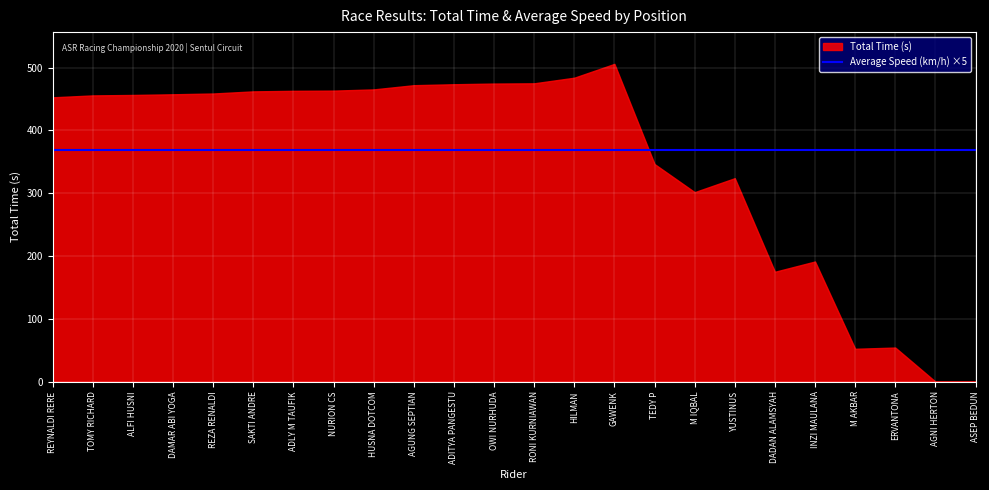

At how many categories does at least one series exceed 450?

15